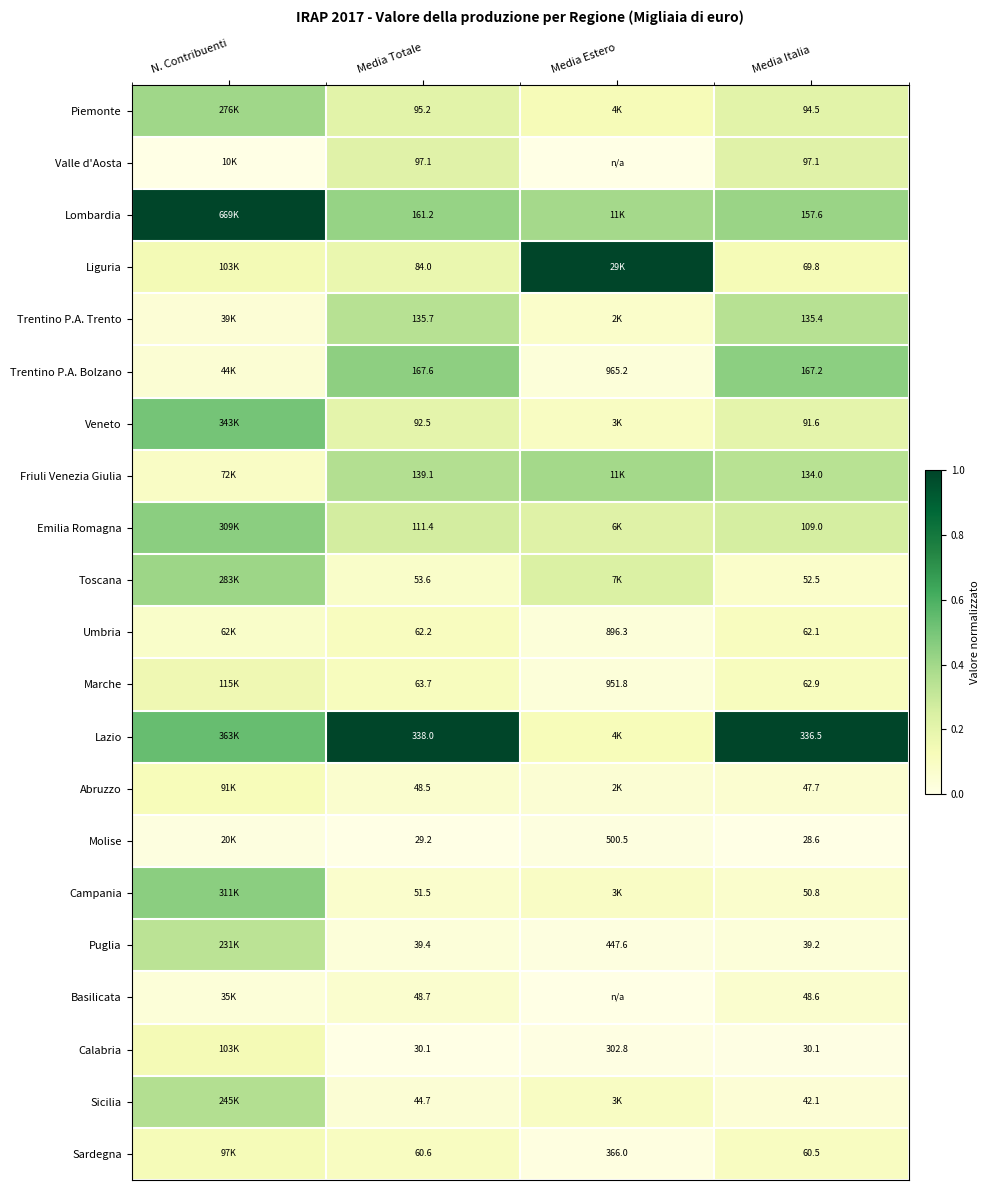

What is the maximum value shown in the chart?

1.0